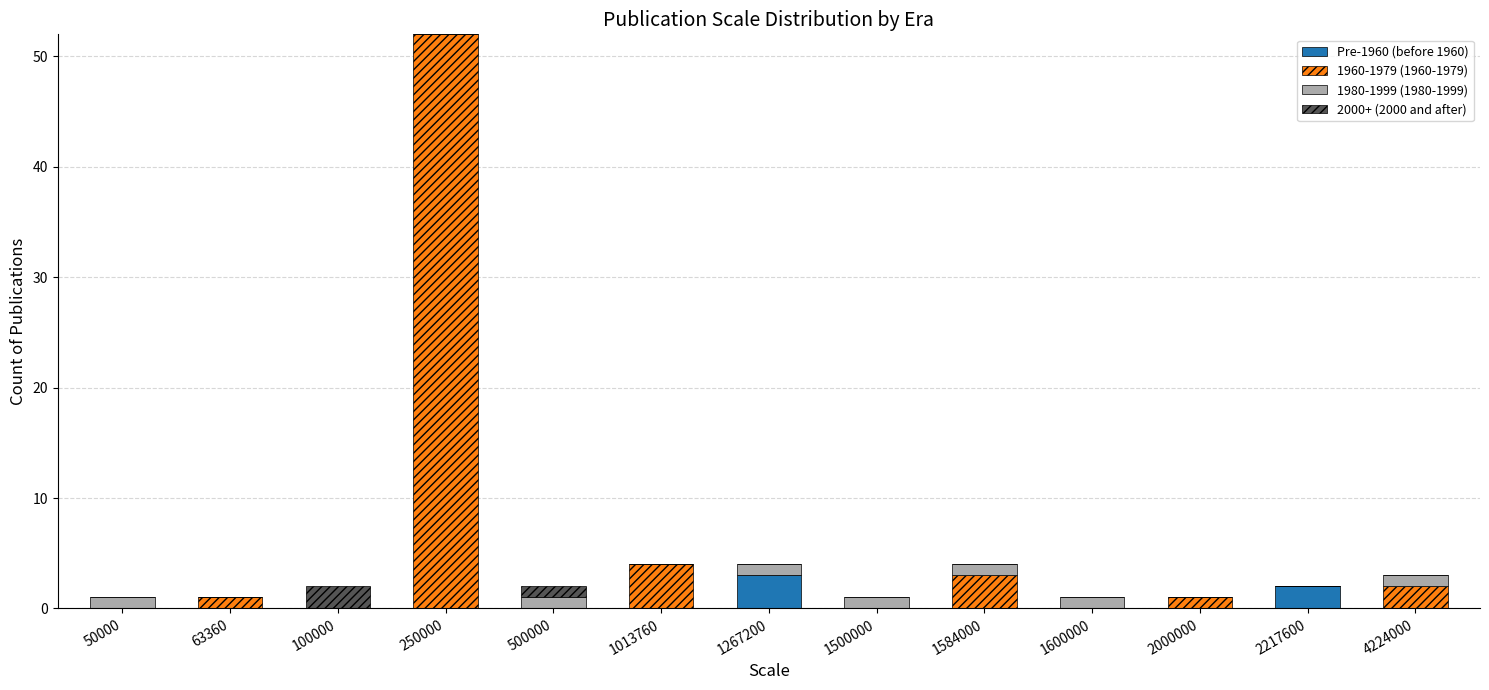

Is it true that Pre-1960 (before 1960) equals -2 at 50000?

False